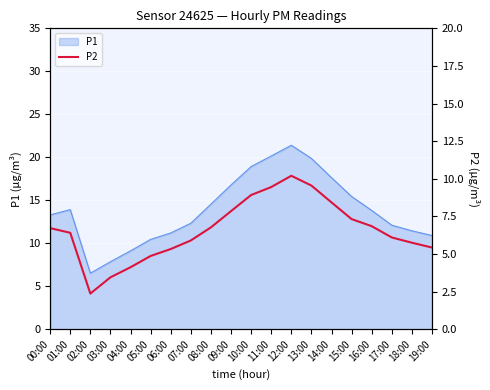

The value of P1 at 13:00 is 6.9. True or false?

False